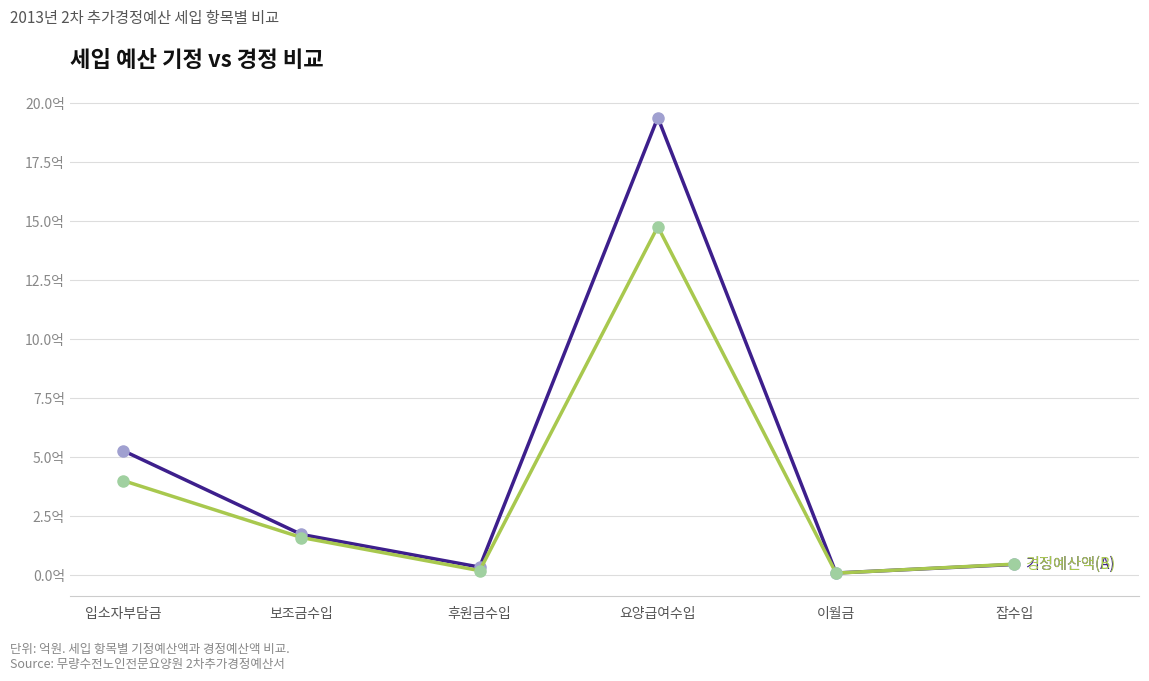

What position from the left is 요양급여수입?

4